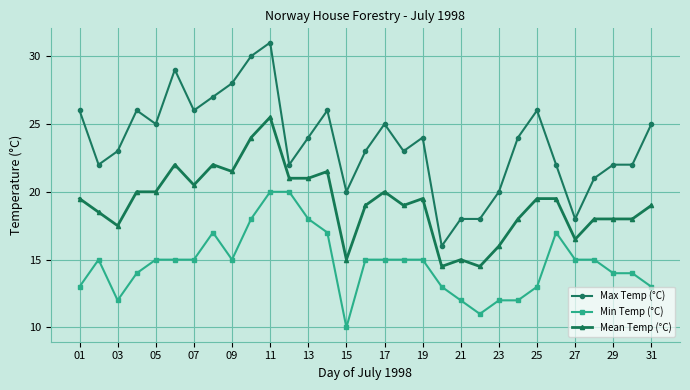

What is the difference between the second highest and second lowest values in the Mean Temp (°C) series?

9.5